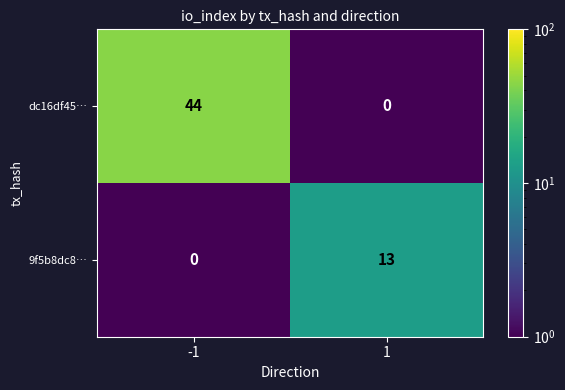

Count the number of data series in this chart.

2